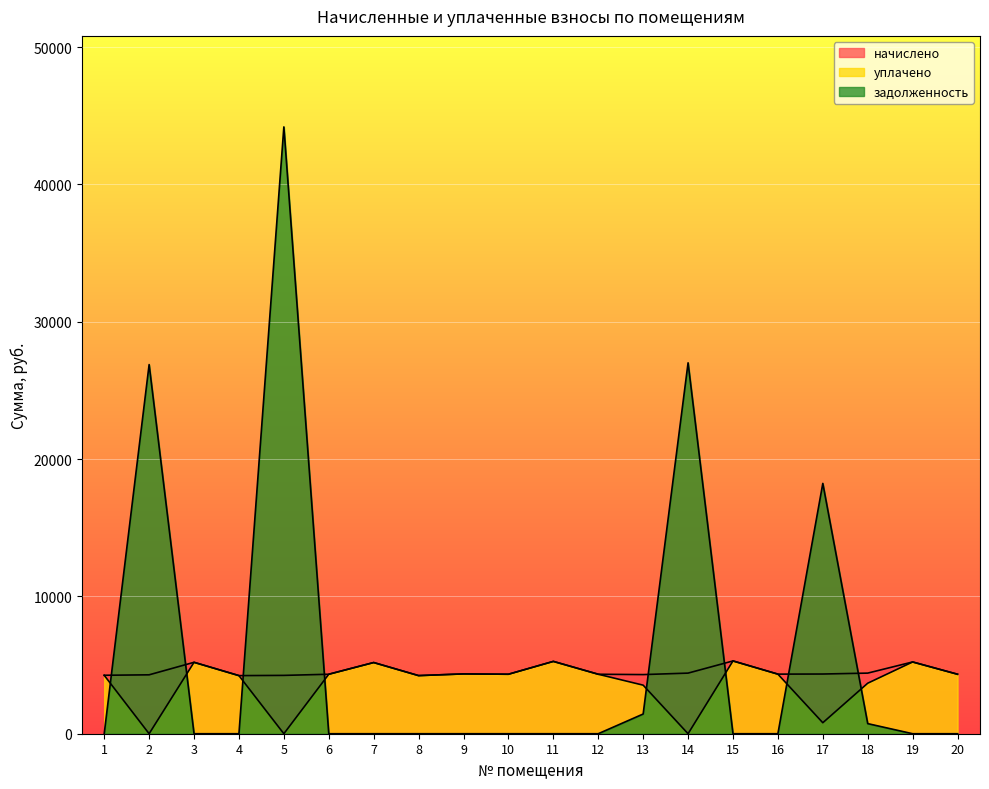

What are all the series names shown in the legend?

начислено, уплачено, задолженность